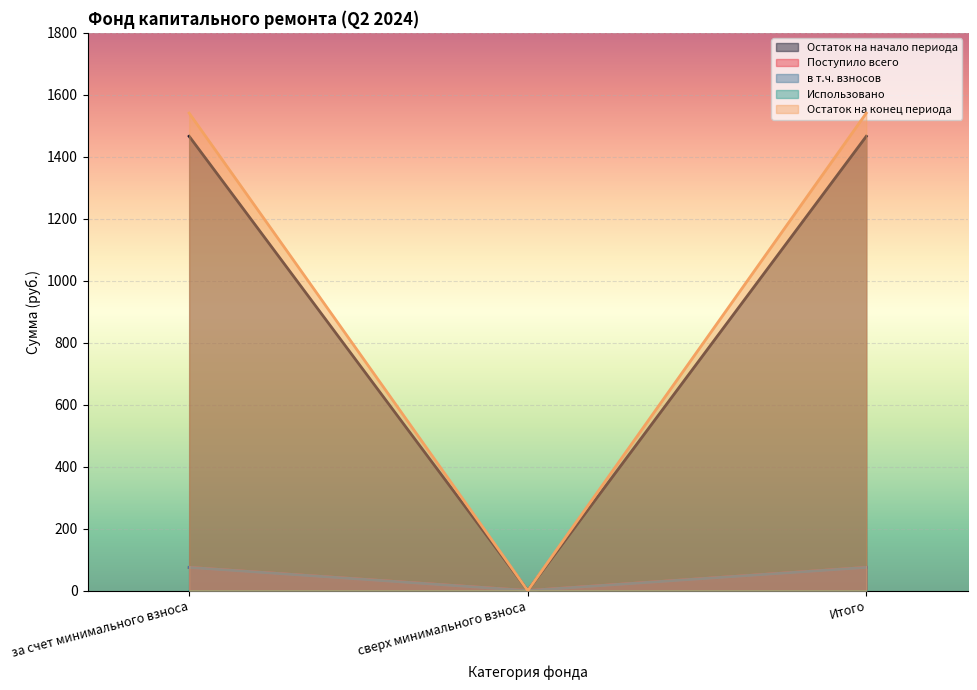

What is the average value of the Поступило всего series?

977.5